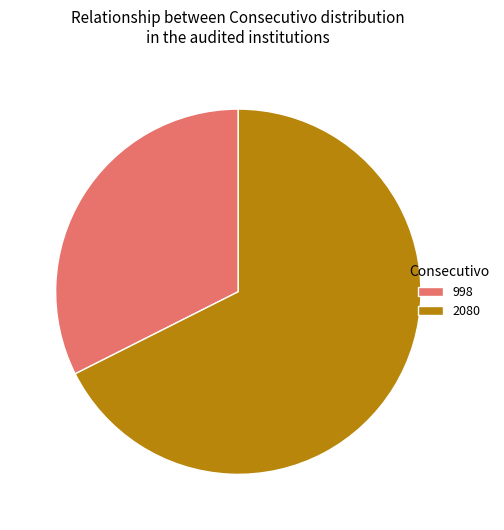

Approximately how many times larger is the value at 2080 compared to 998?

2.1